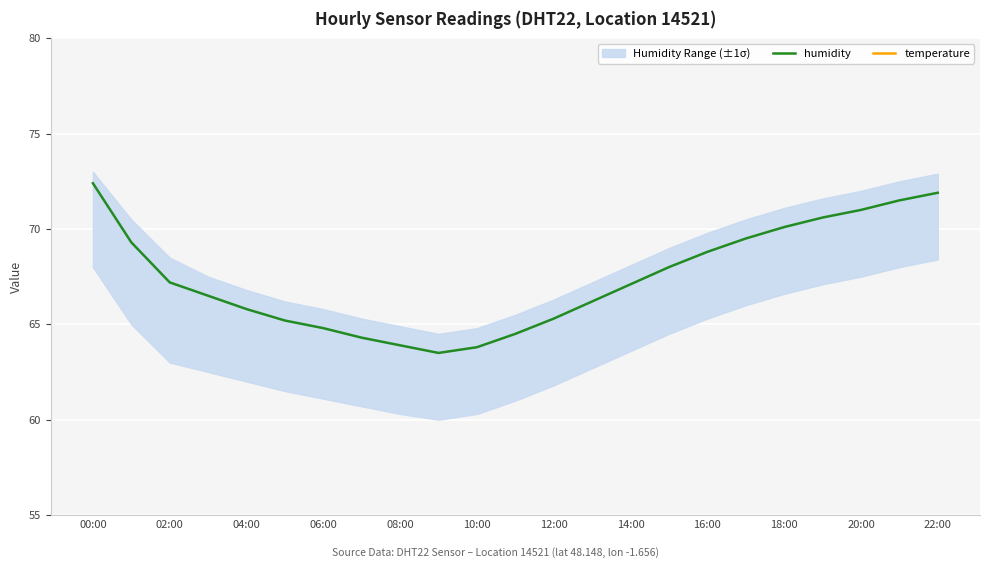

What is the lowest value of the temperature series?

17.0